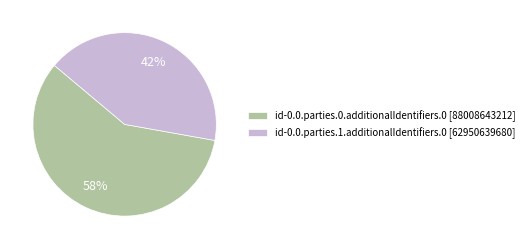

Is it true that id-0.0.parties.1.additionalIdentifiers.0 is 42% of the pie?

True